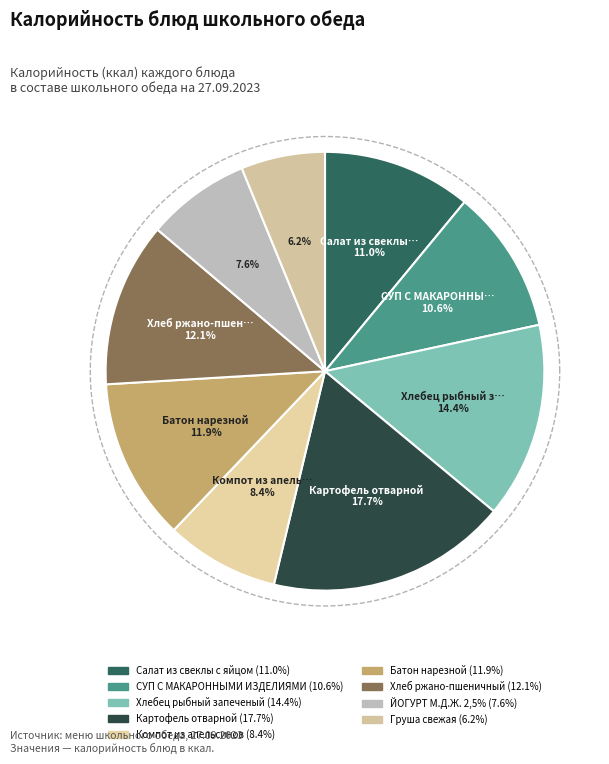

To the nearest percent, what portion does Груша свежая represent?

6%